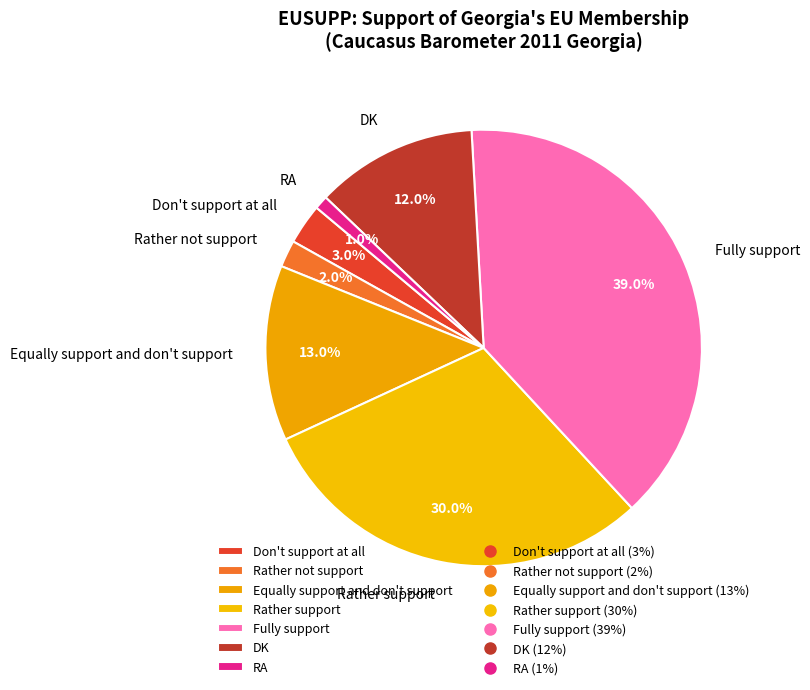

Approximately how many times larger is the value at Rather not support compared to Fully support?

0.1